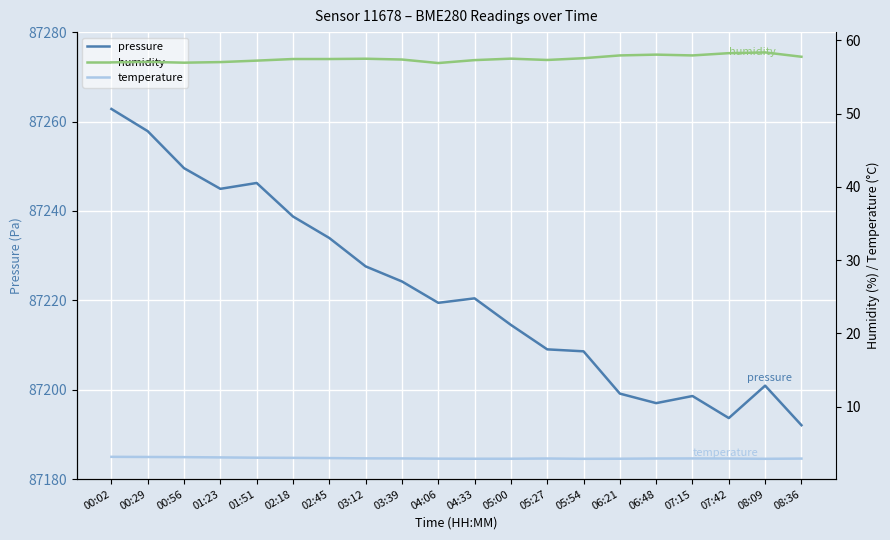

List the series in order of their peak value, lowest first.

temperature, humidity, pressure